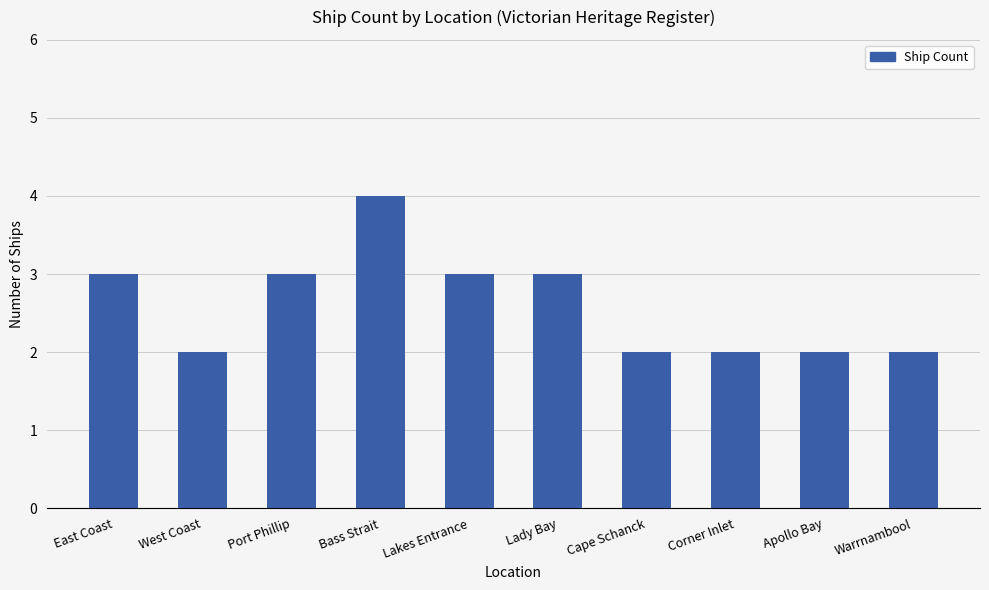

What is the change in value from East Coast to Bass Strait?

+1